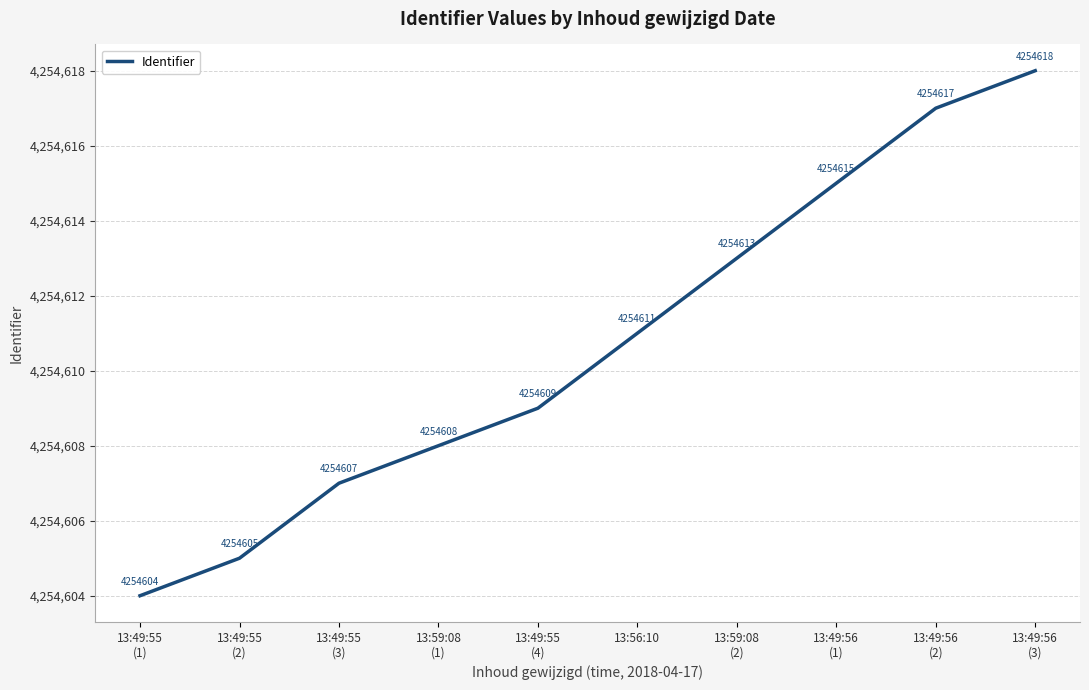

What is the change in value from 13:59:08
(2) to 13:49:56
(3)?

+5